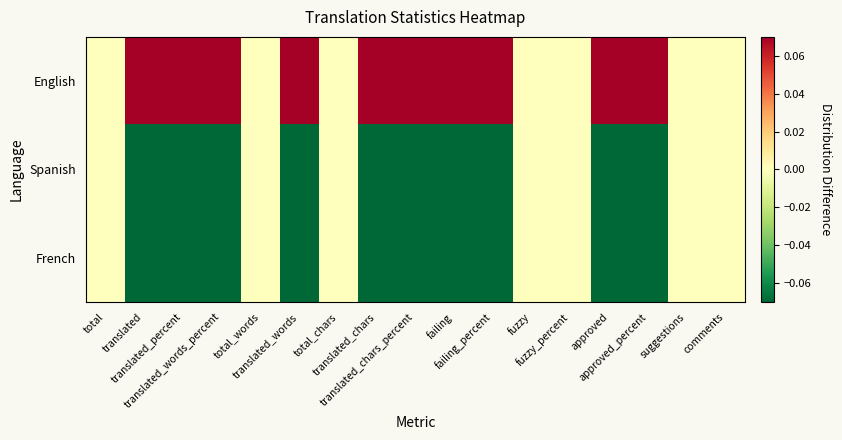

How many categories are shown in the chart?

17